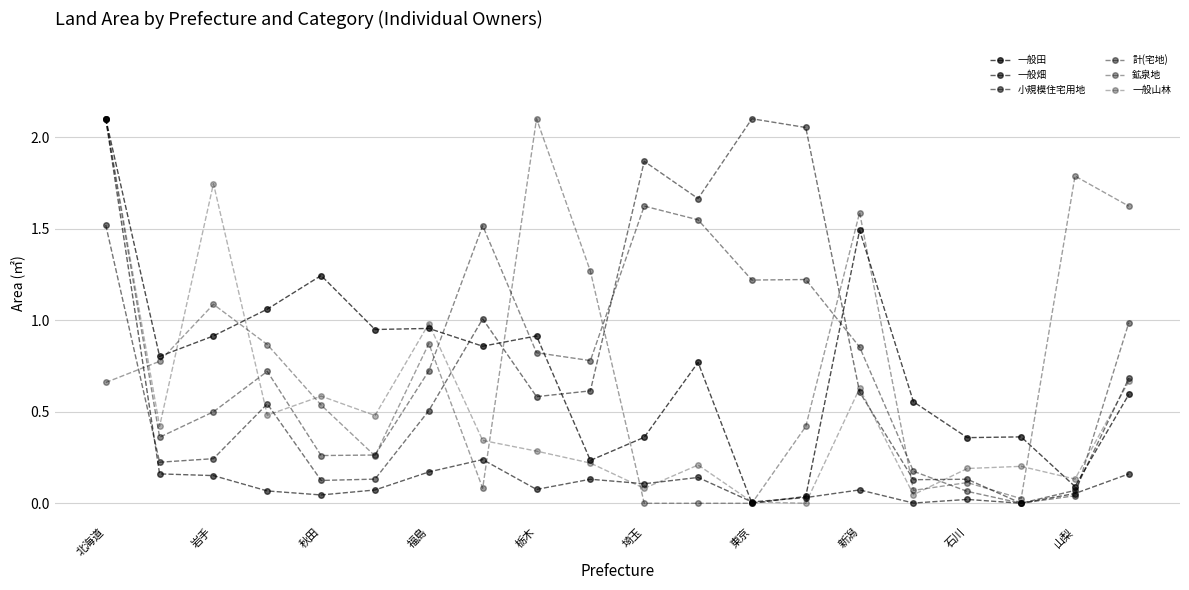

Is this an area chart (filled region under the line)?

No